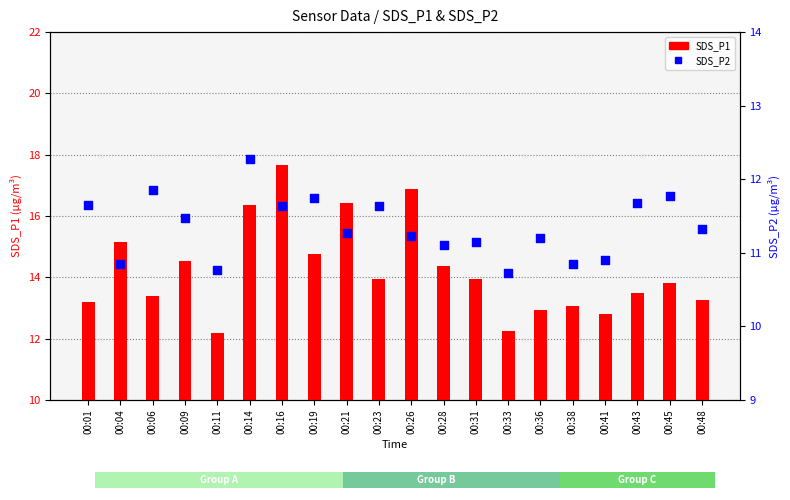

Is the value of SDS_P1 at 00:21 greater than the value of SDS_P2 at 00:19?

Yes